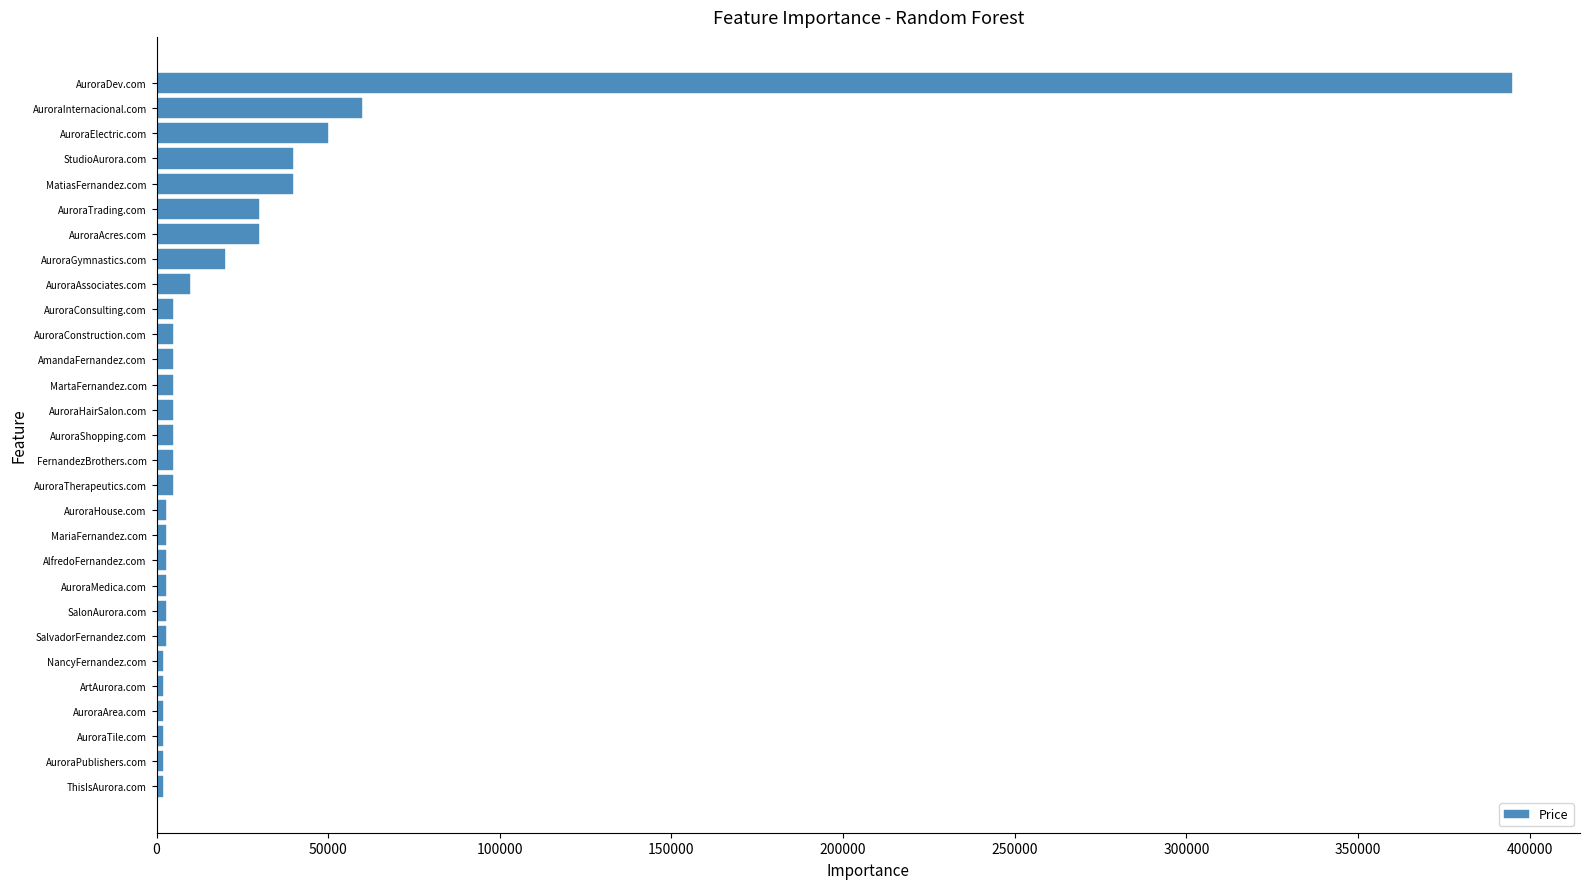

What is the greatest value displayed?

394888